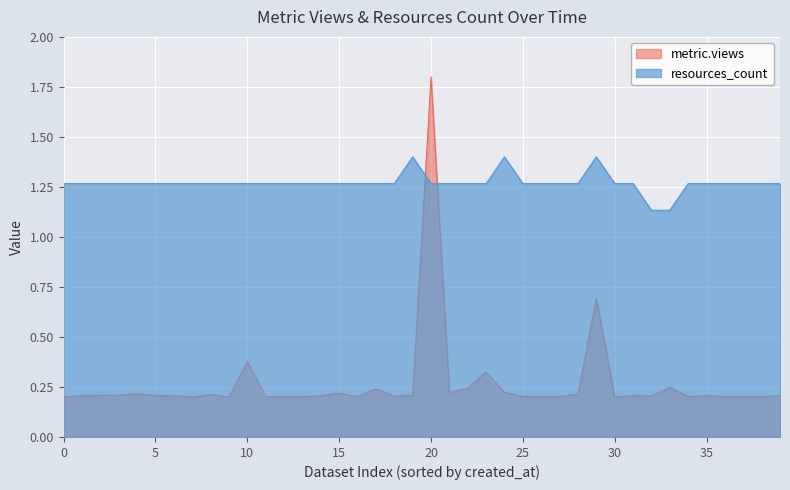

Which has a higher value, 31 or 21?

21